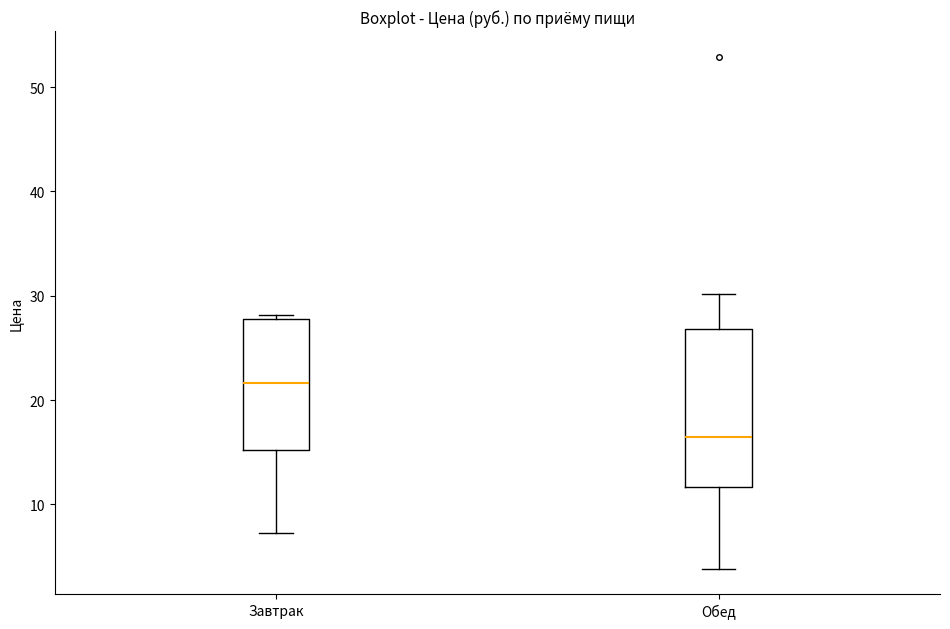

Reading left to right, read every box against the y-axis: the position of its median line, the range the box covers, and the ends of its whiskers. The values are not printed on the chart, so give them approximately, as read against the axis.

Завтрак: median 22, box 15 to 28, whiskers 7 to 28 (just above the box's upper edge)
Обед: median 17, box 12 to 27, whiskers 4 to 30